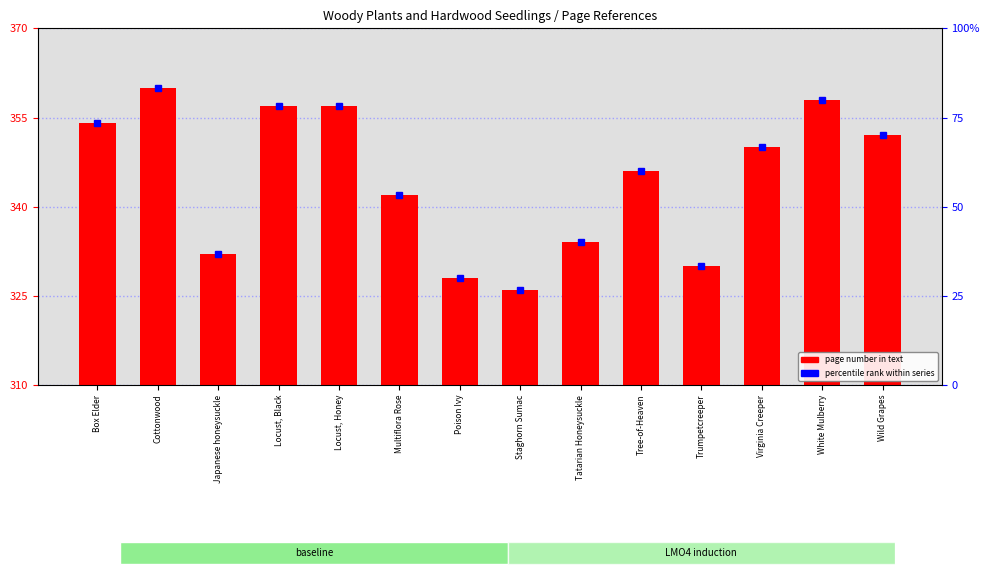

What is the value of the 4th bar from the left?

357